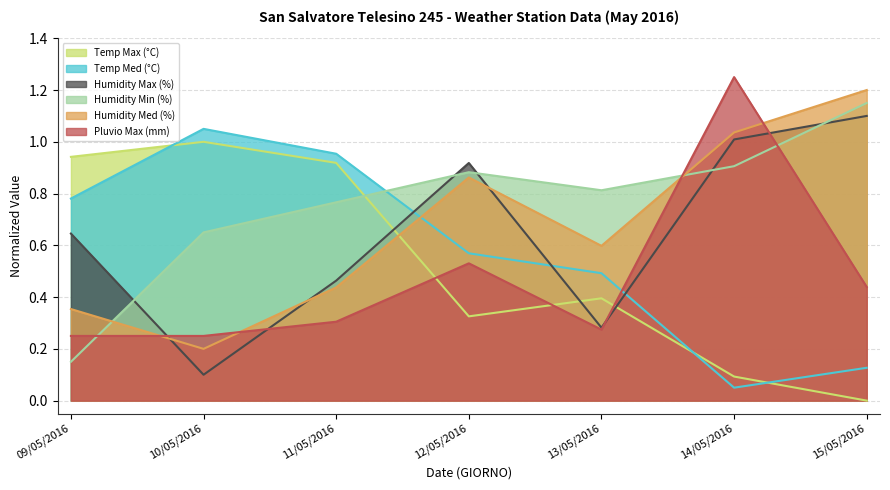

How many lines are shown in the chart?

6